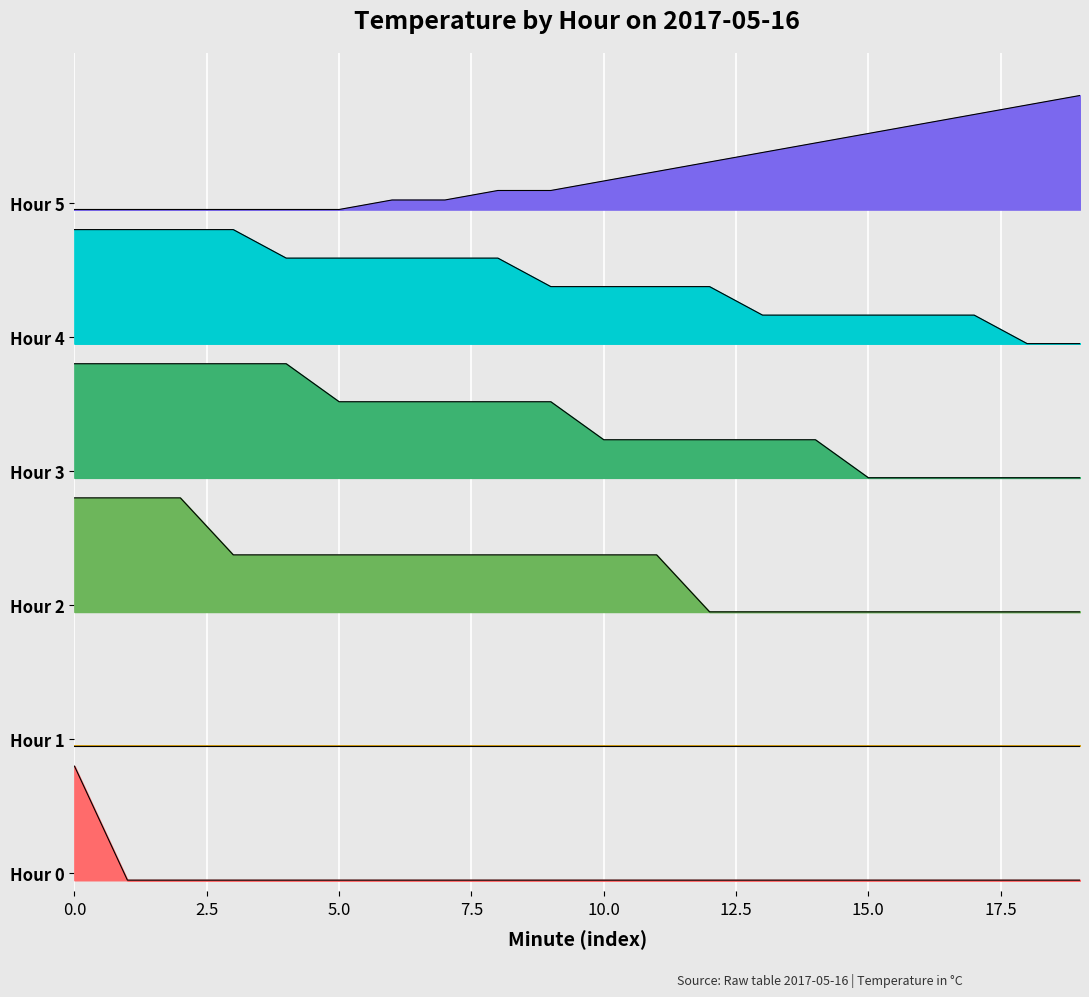

Which series changed the most between 18 and 19?

Hour 5